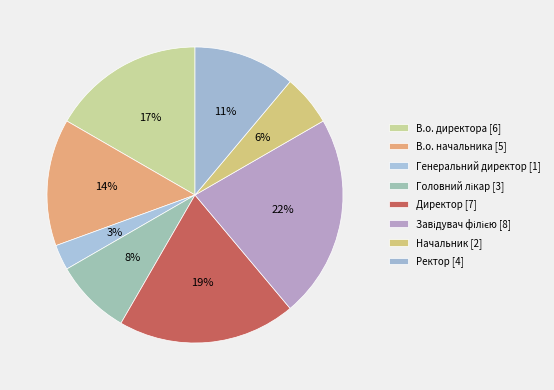

Is it true that Директор is 19% of the pie?

True